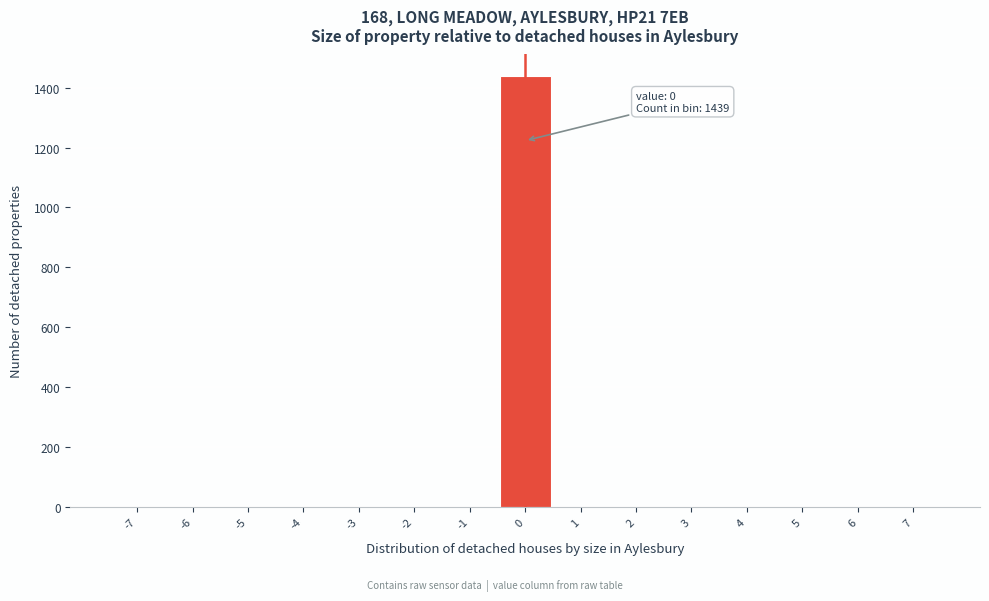

Which range on the x-axis has the tallest bar?

-0.5 to 0.5